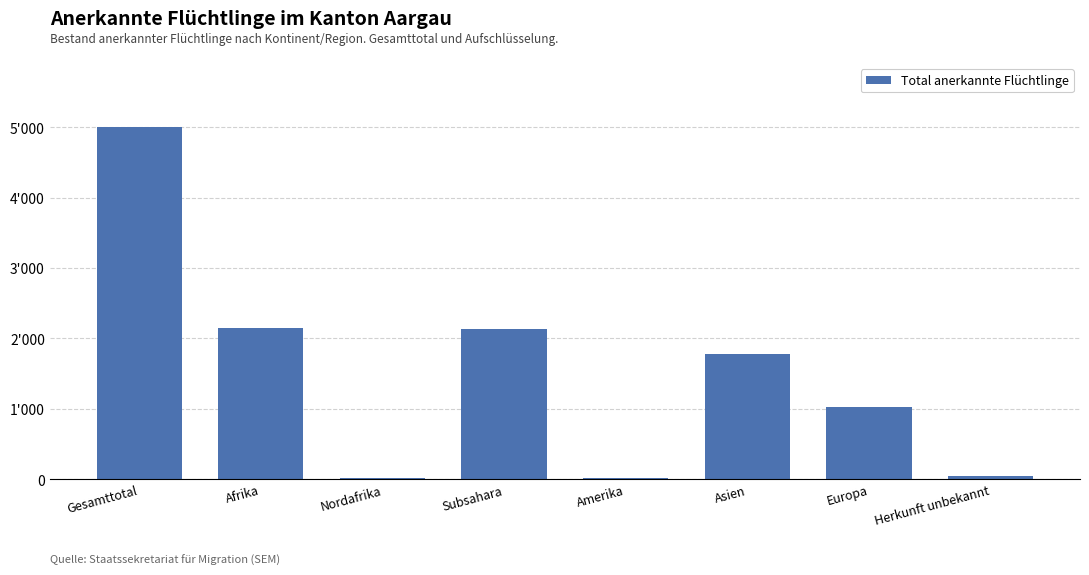

Count the number of data series in this chart.

1